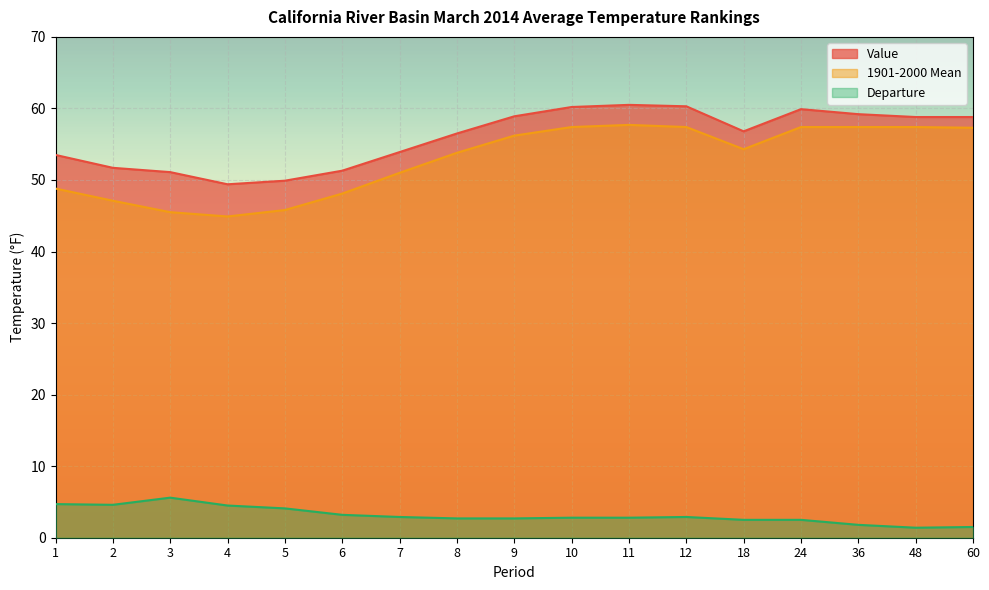

Does the chart display data point markers on the line(s)?

No